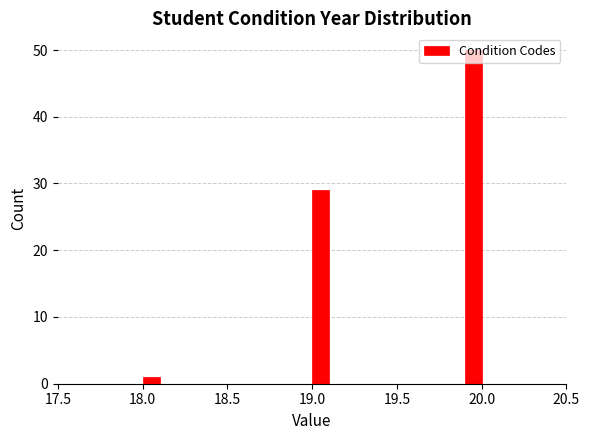

Around what value on the x-axis is the tallest bar? Give the approximate position of its centre, as read against the axis.

19.95